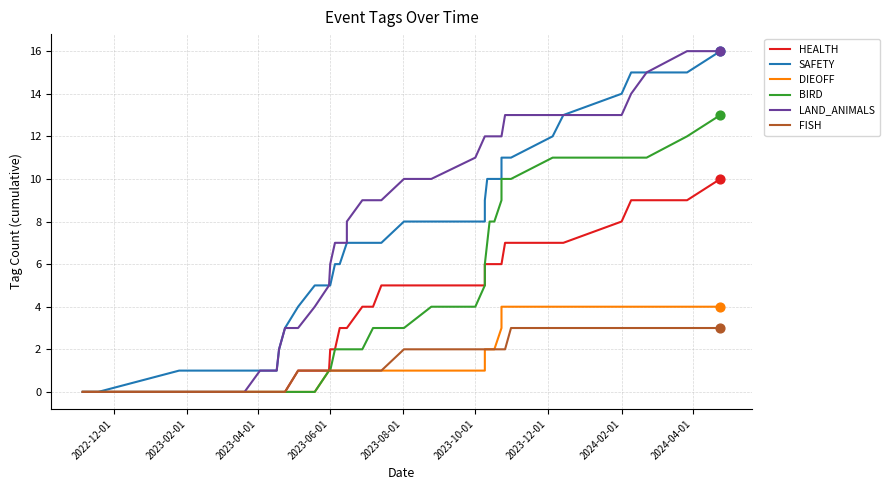

Which series has the largest total across all categories?

LAND_ANIMALS